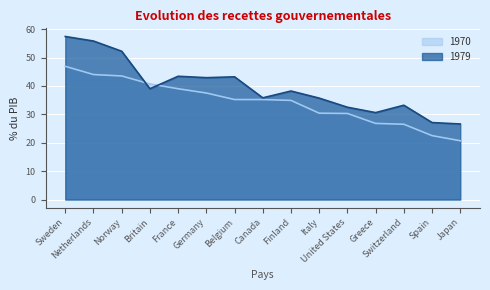

List the labels in order of 1970 value, largest first.

Sweden, Netherlands, Norway, Britain, France, Germany, Belgium, Canada, Finland, Italy, United States, Greece, Switzerland, Spain, Japan